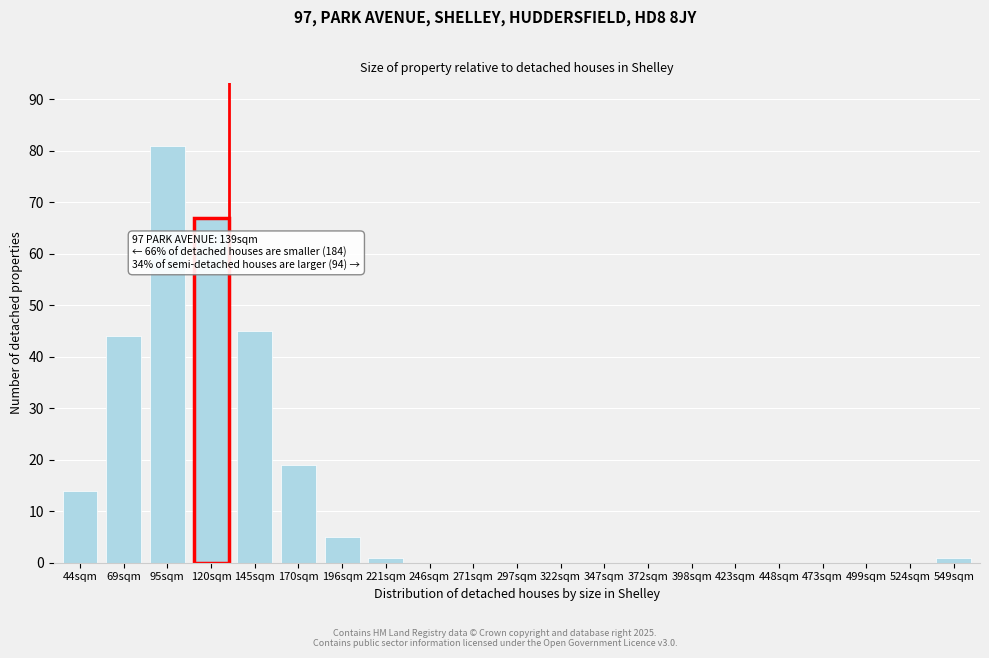

Reading left to right, what are all the values shown in this chart?

44sqm=14	69sqm=44	95sqm=81	120sqm=67	145sqm=45	170sqm=19	196sqm=5	221sqm=1	246sqm=0	271sqm=0	297sqm=0	322sqm=0	347sqm=0	372sqm=0	398sqm=0	423sqm=0	448sqm=0	473sqm=0	499sqm=0	524sqm=0	549sqm=1